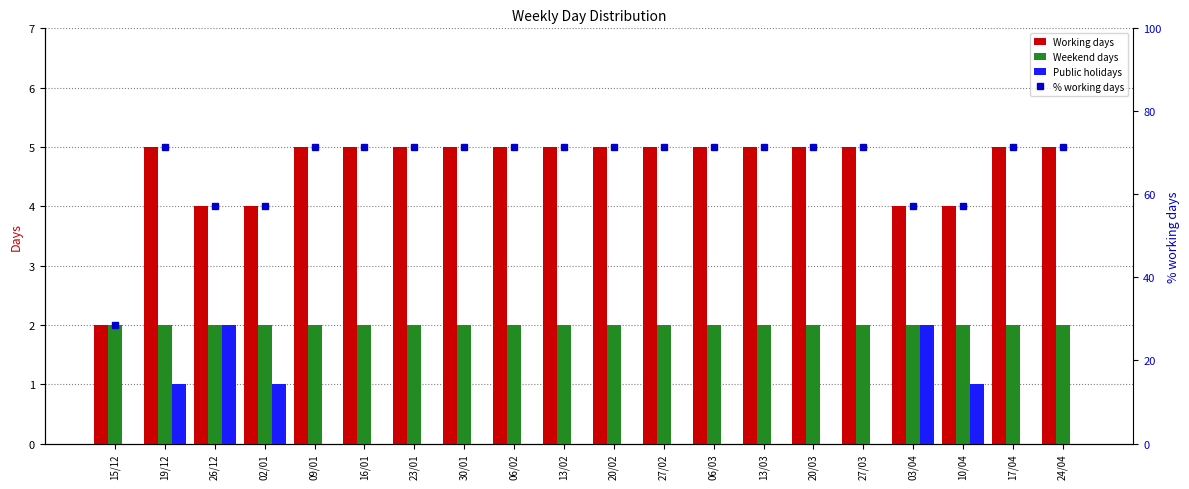

Which category has the lowest value in the Public holidays series?

15/12